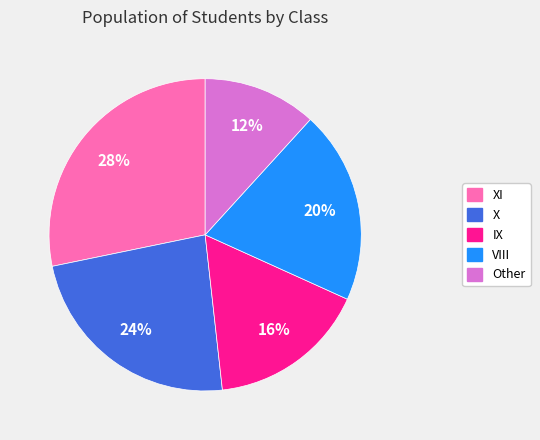

How many segments does this pie chart have?

5